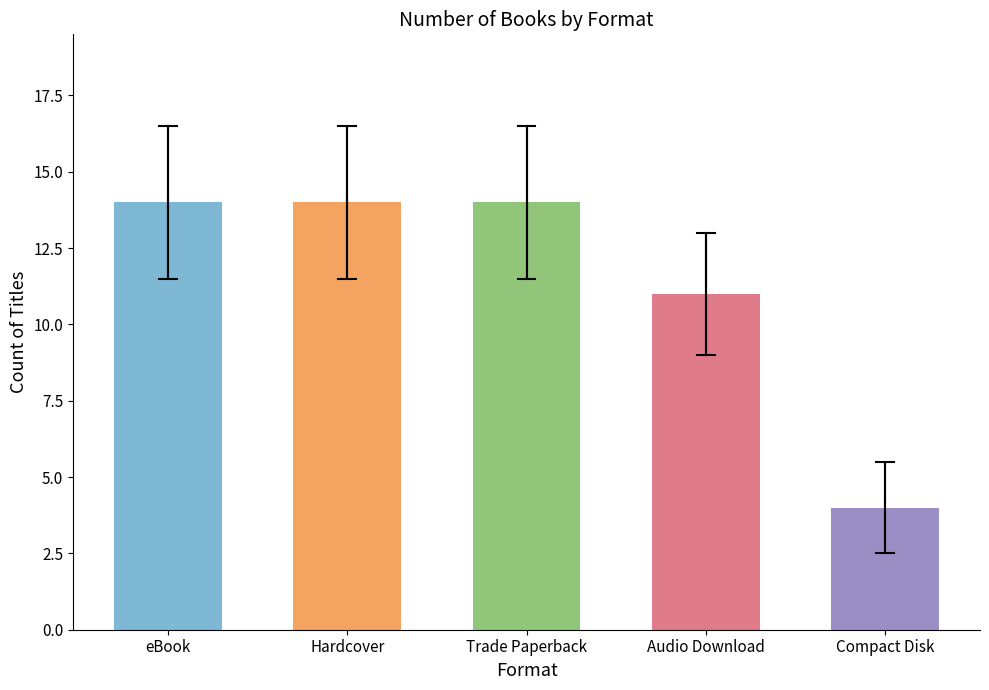

Which has a higher value, Hardcover or Compact Disk?

Hardcover